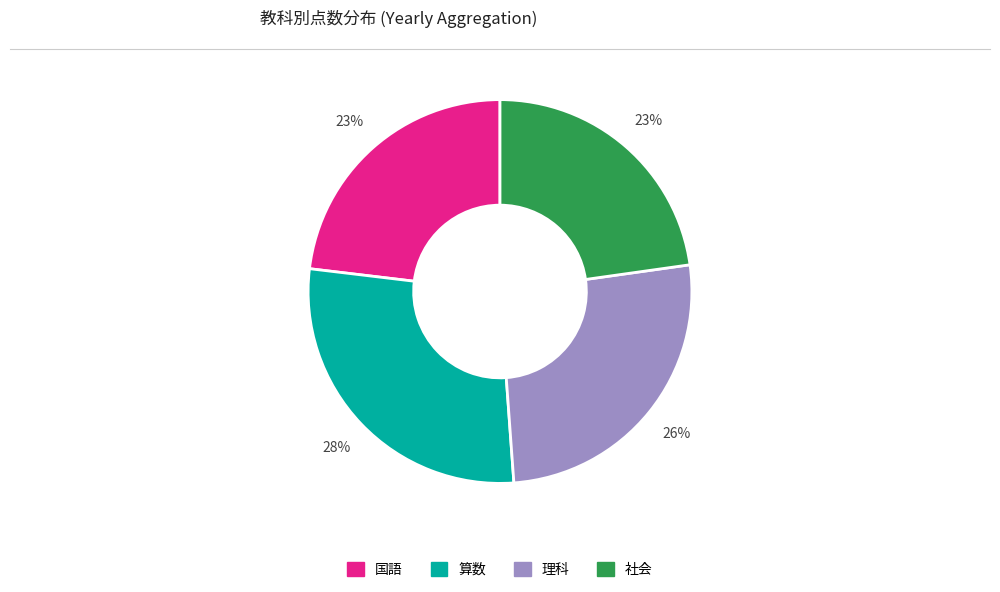

To the nearest percent, what is the difference between the largest and smallest slice percentages?

5%